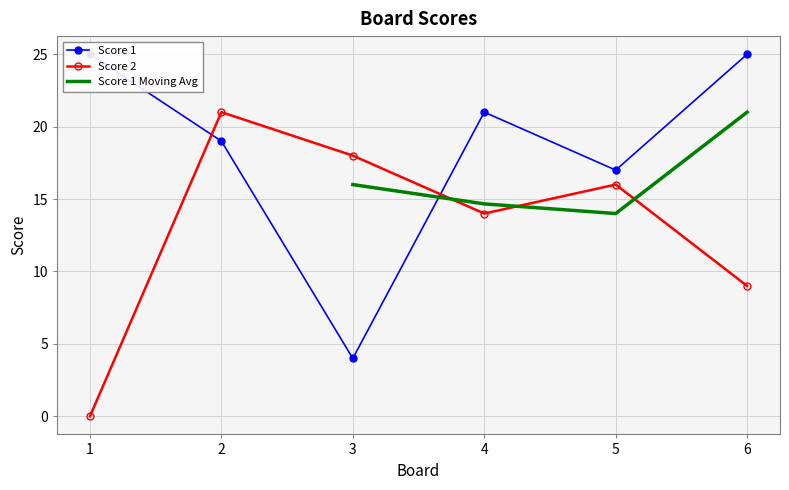

The Score 2 series shows 16 at 5. True or false?

True